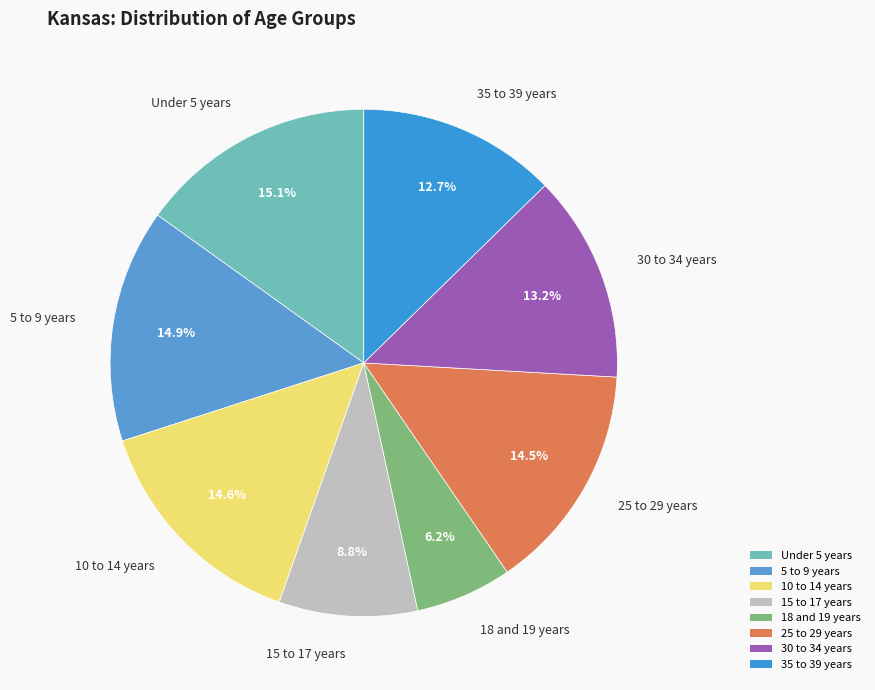

To the nearest percent, what percentage of the pie is 5 to 9 years?

15%